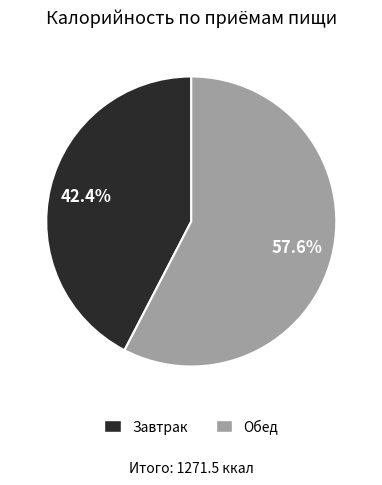

Is there a majority slice in this chart?

Yes